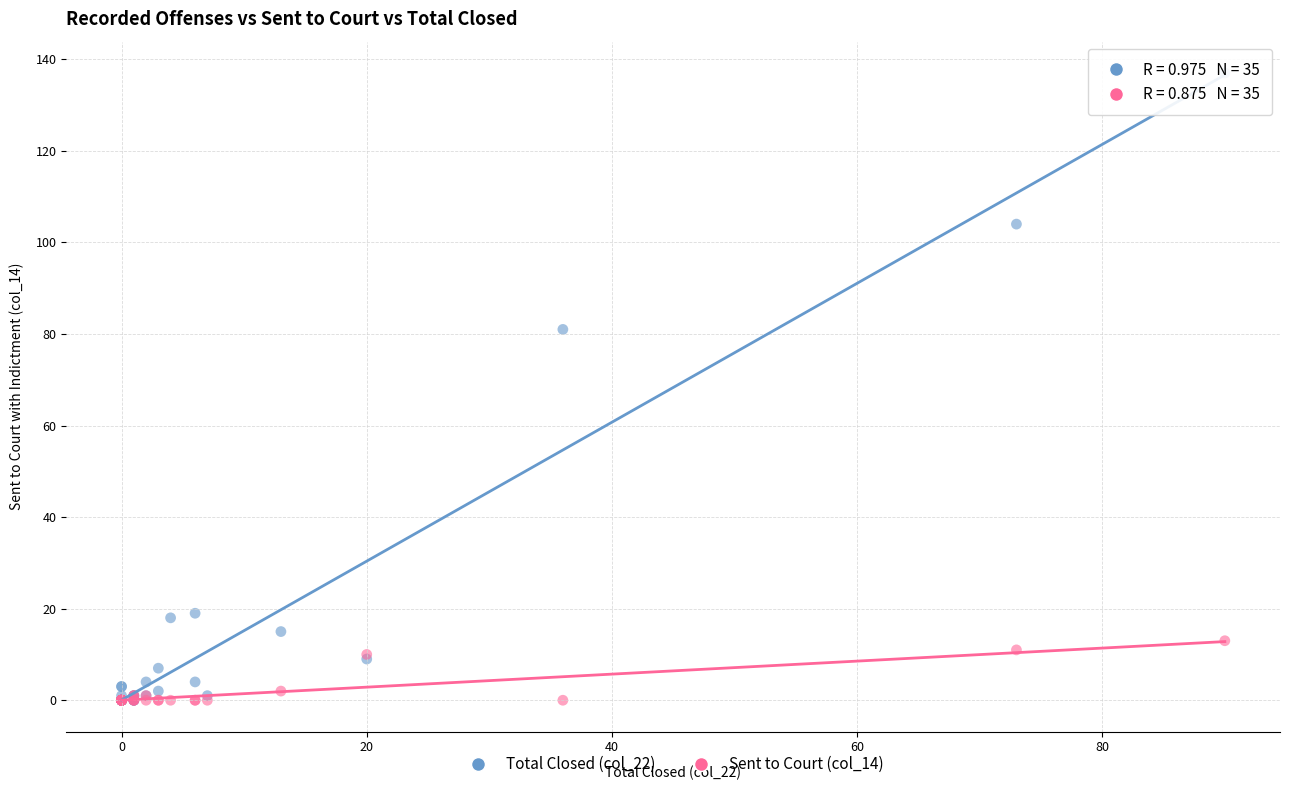

Across all series, what Y value is closest to 68?

81